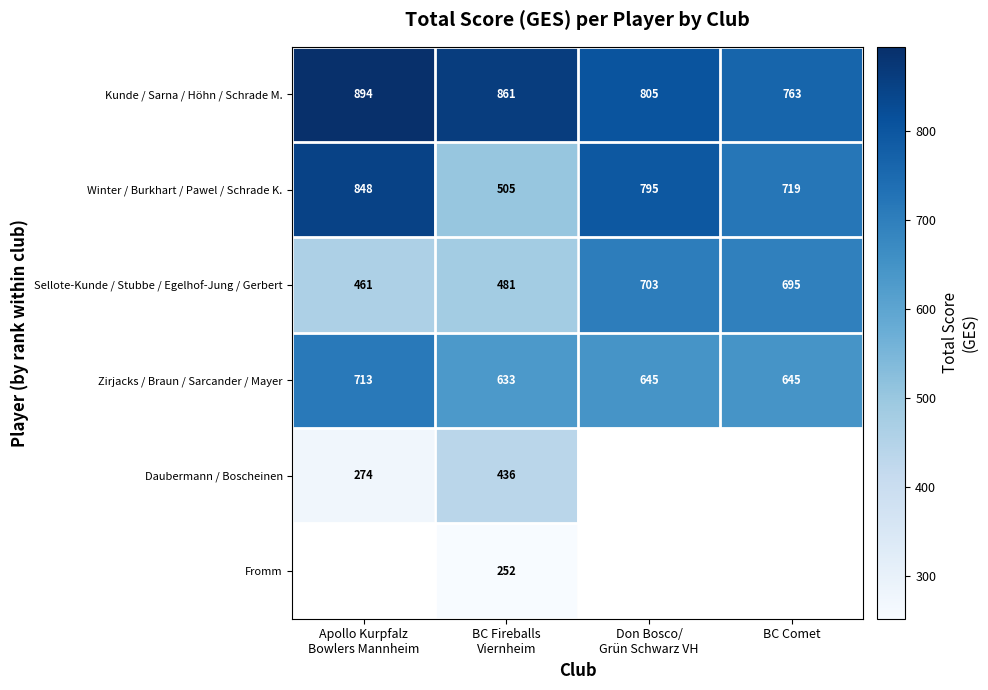

Count the number of data series in this chart.

6